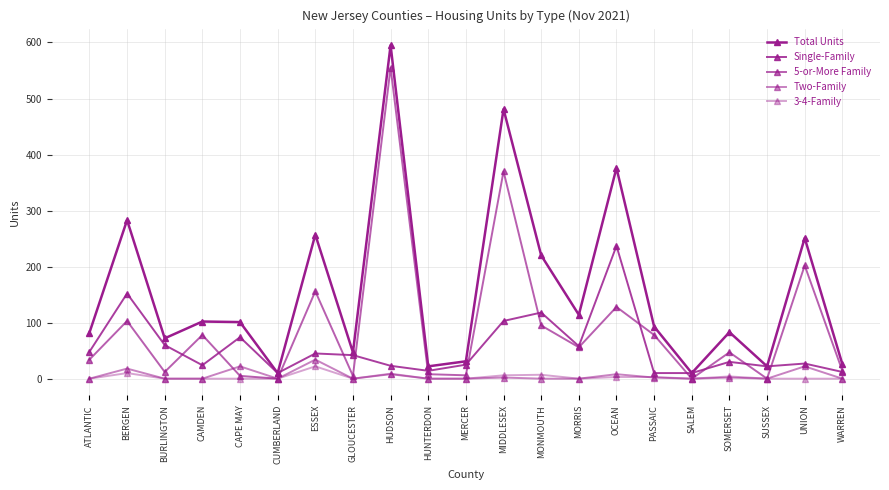

True or false: Two-Family and Total Units intersect in this chart.

False